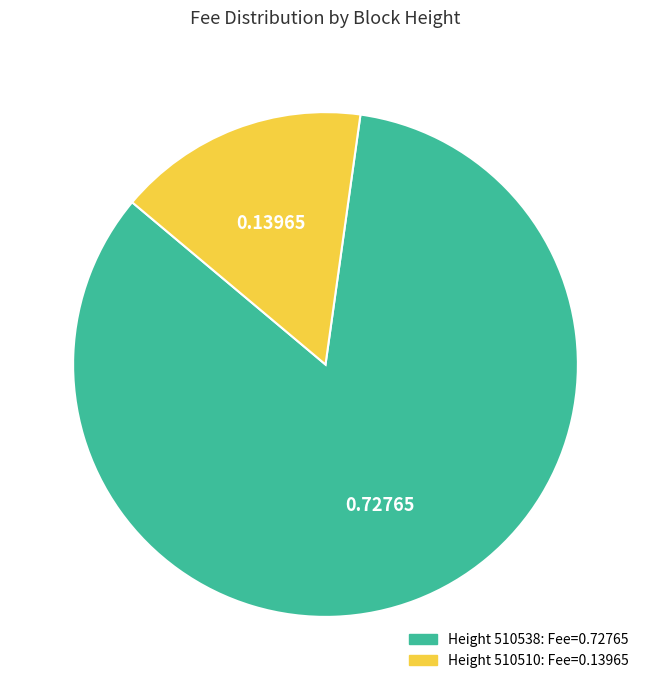

Is there a majority slice in this chart?

Yes